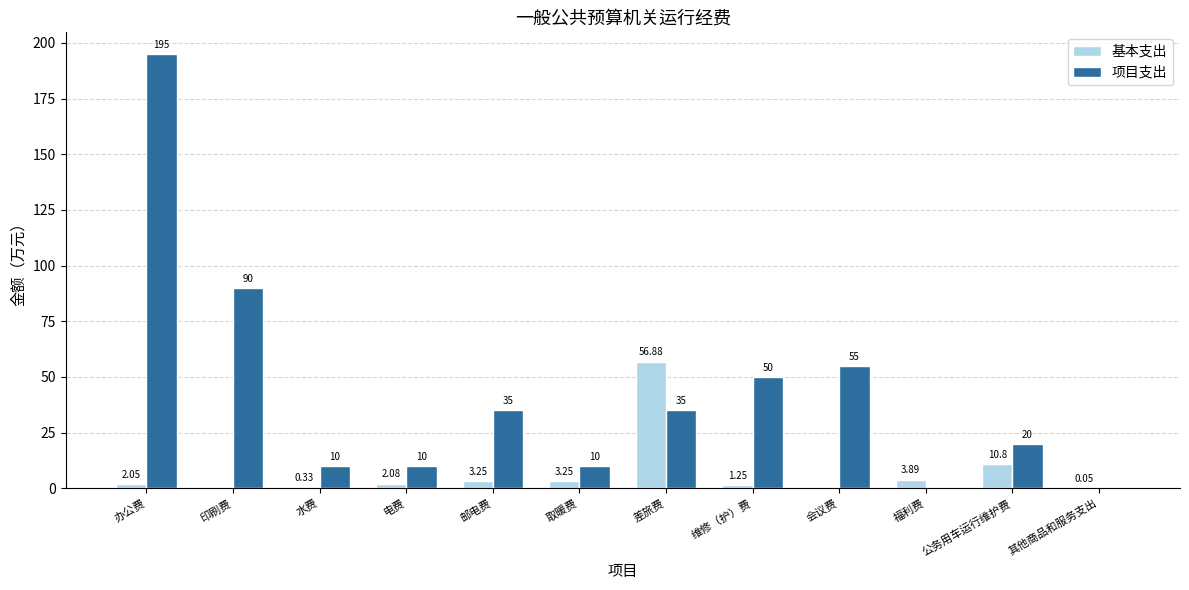

Is the value of 项目支出 at 其他商品和服务支出 greater than the value of 基本支出 at 其他商品和服务支出?

No